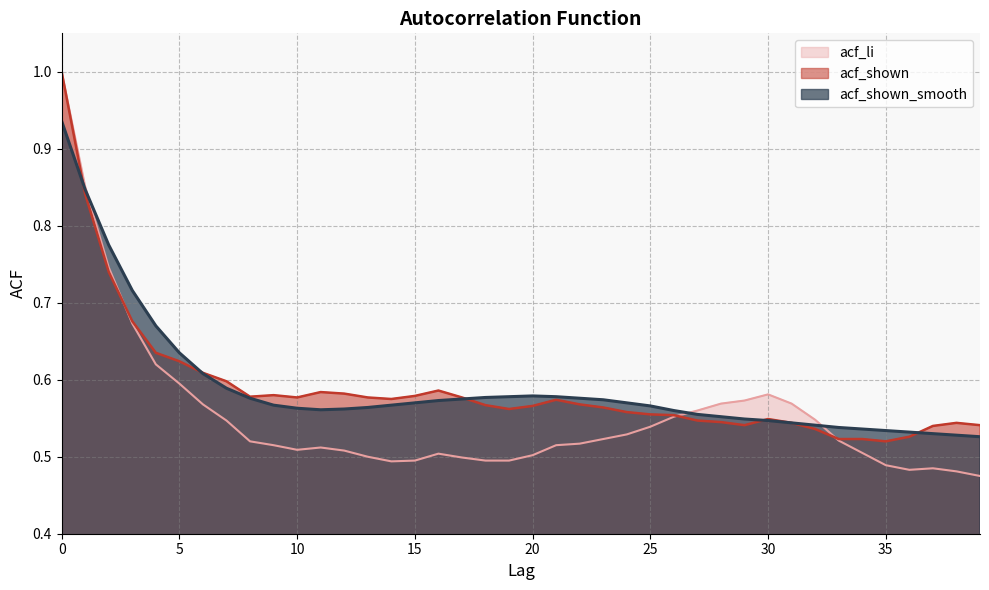

What is the sum of the acf_shown_smooth values at 10 and 30?

1.1